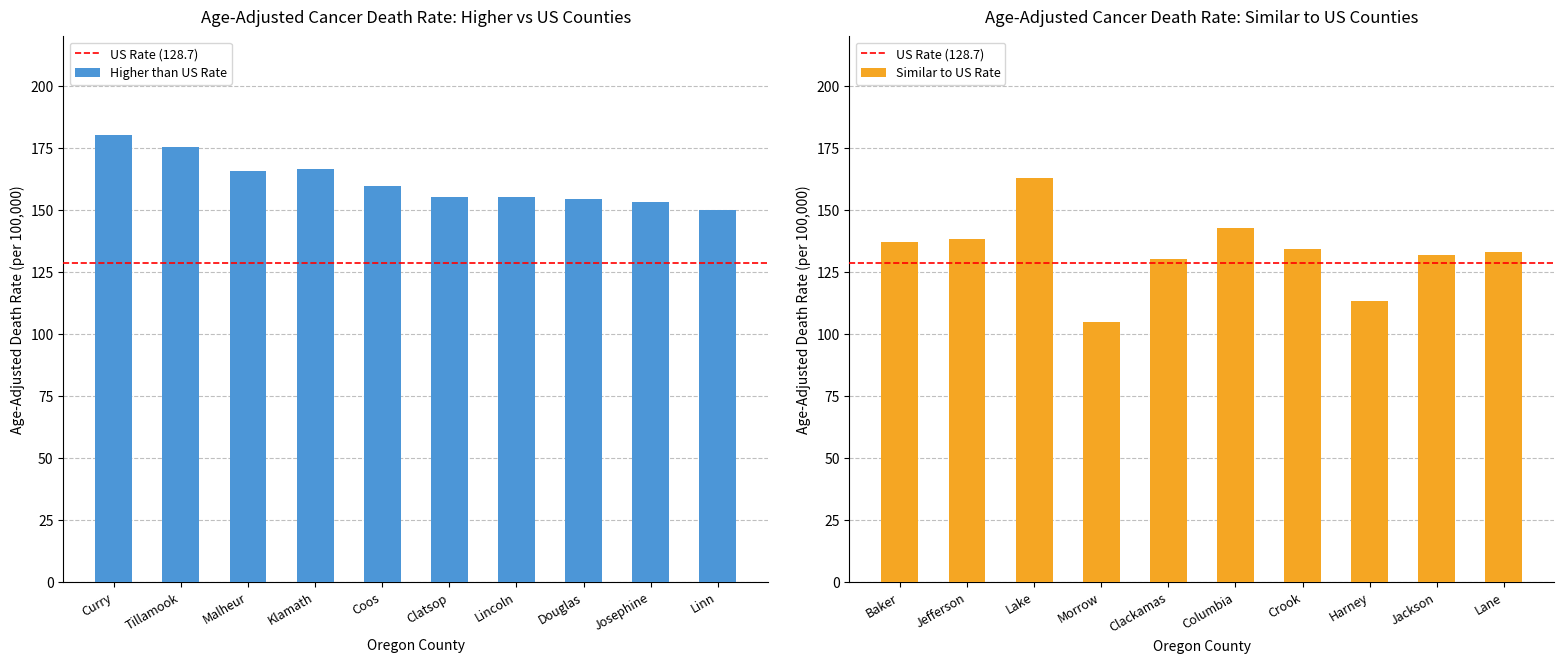

What is the label of the 10th bar from the right?

Curry